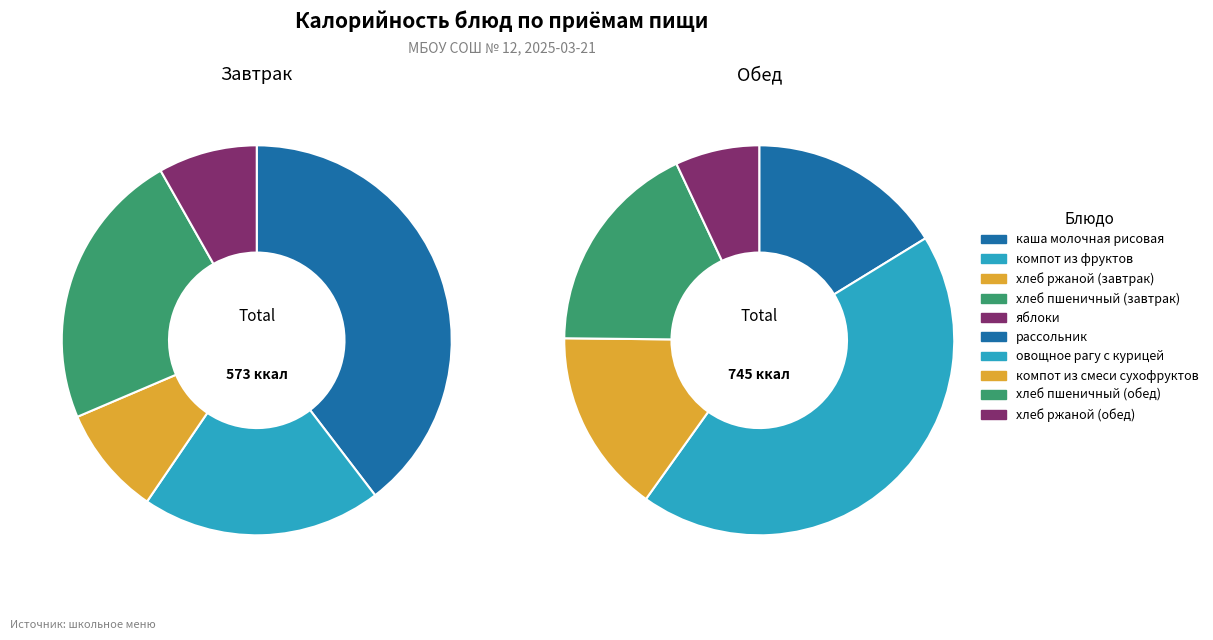

Count the number of slices in the pie.

10